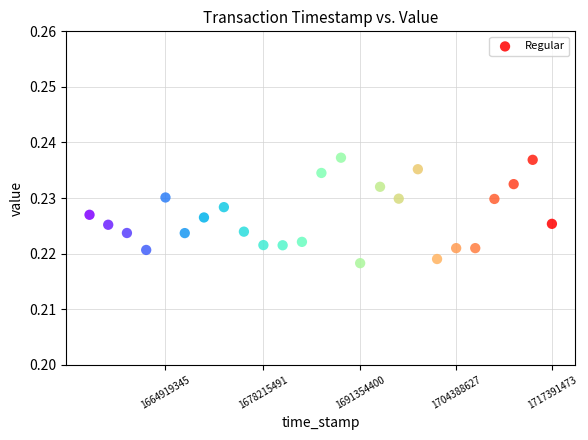

How many points are shown in the scatter plot?

25